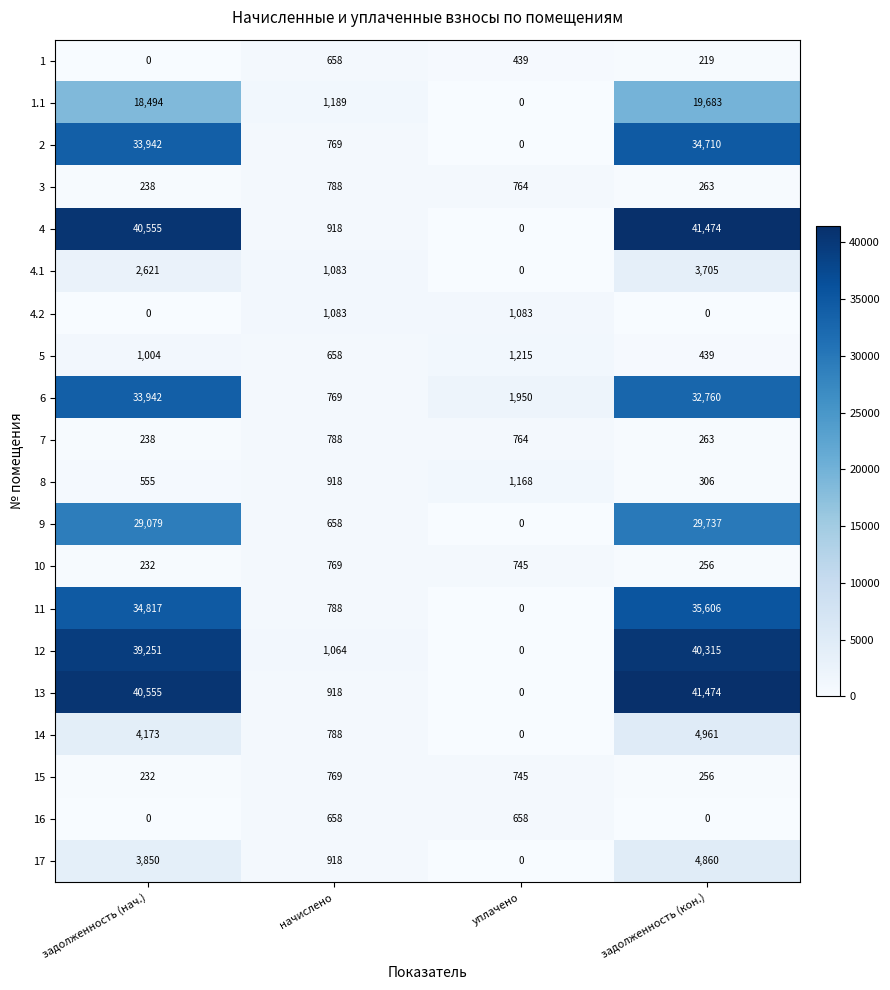

The 12 series shows 25203 at уплачено. True or false?

False